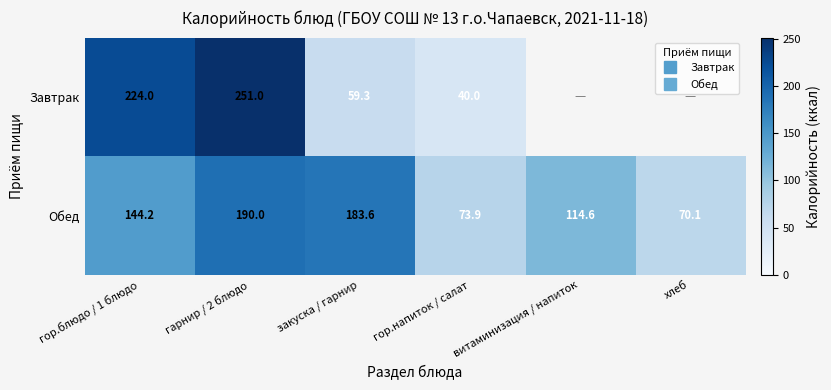

Is the value of Завтрак at гор.напиток / салат greater than the value of Обед at гор.блюдо / 1 блюдо?

No